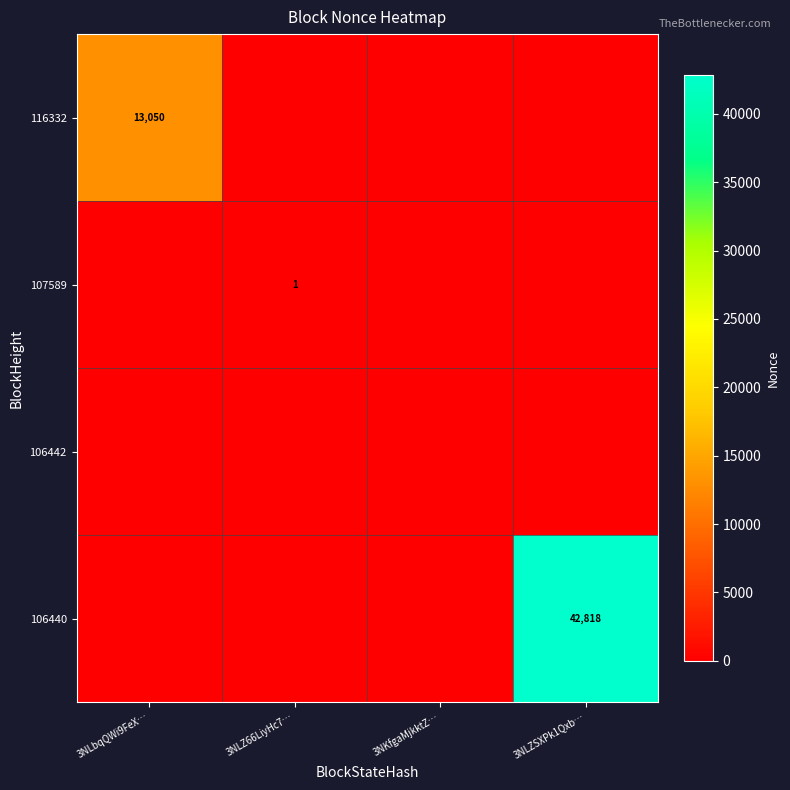

What is the total value across all series at 3NLbqQWi9FeX…?

13050